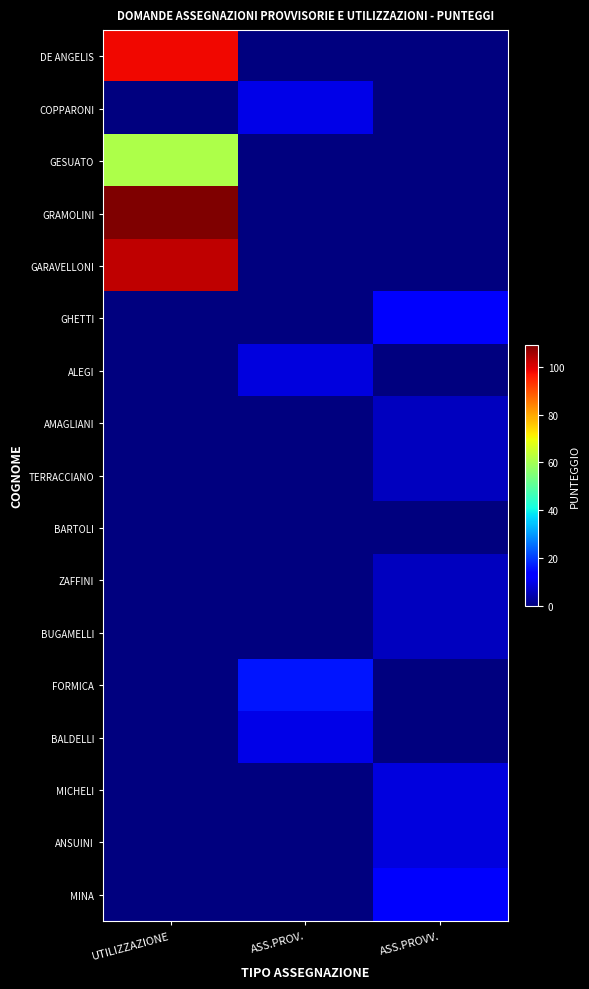

What is the total value across all series at ASS.PROV.?

45